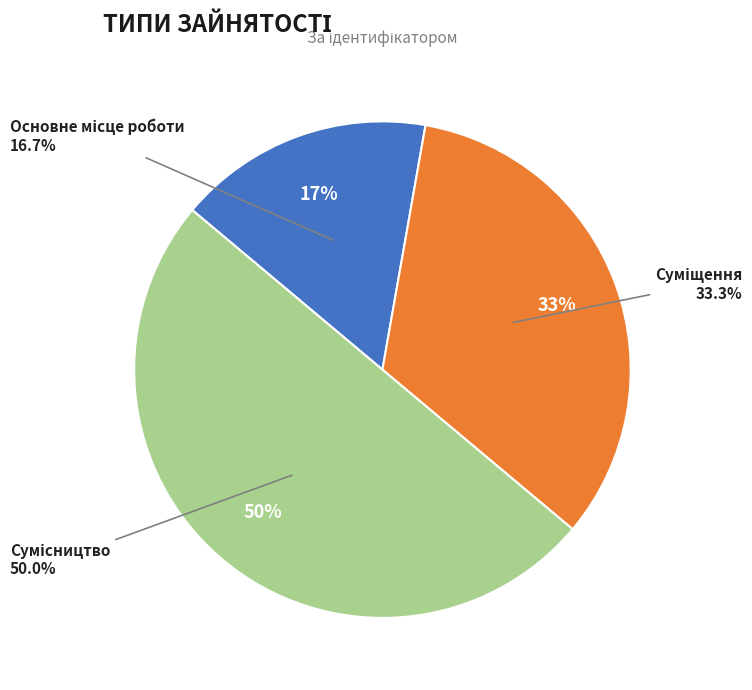

Between Суміщення and Сумісництво, which is larger?

Сумісництво